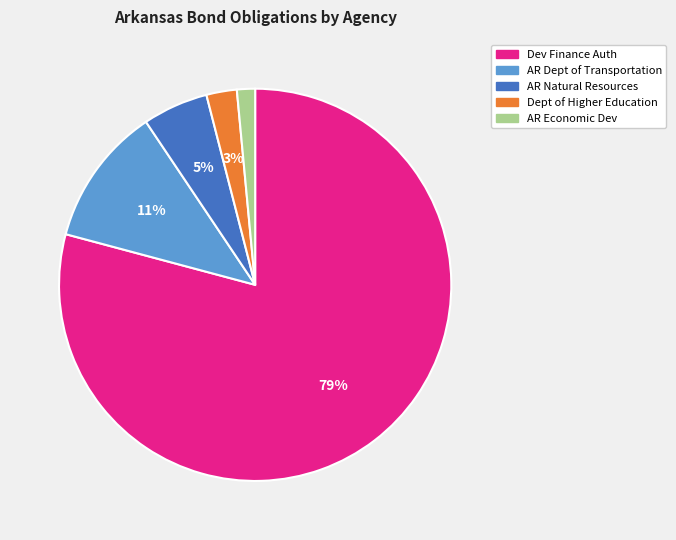

To the nearest percent, what portion does AR Economic Dev represent?

1%